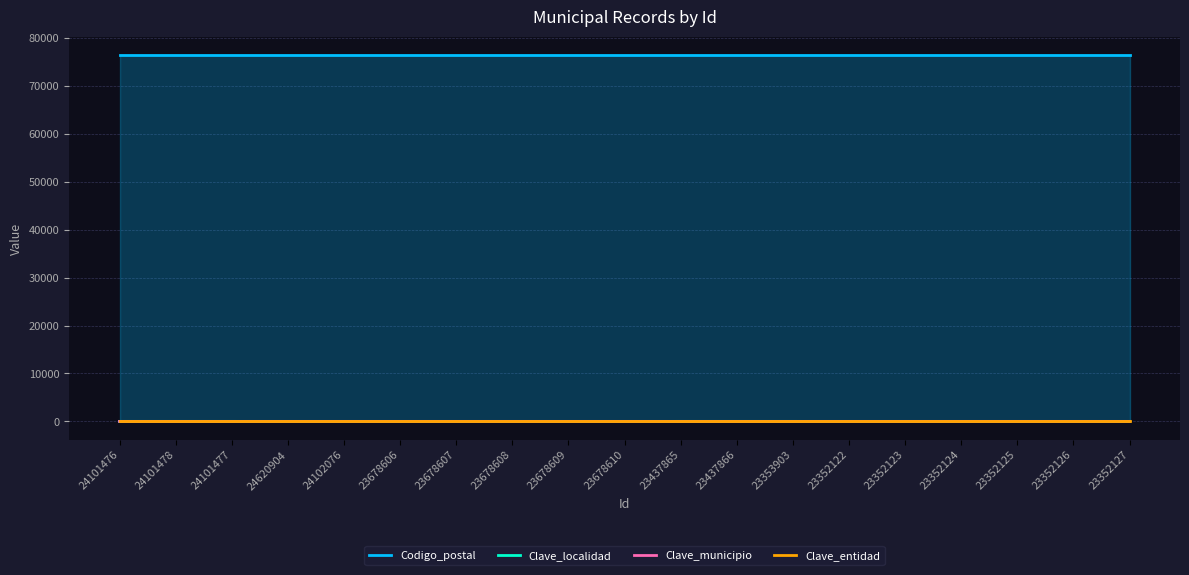

True or false: Clave_municipio and Clave_localidad intersect in this chart.

False